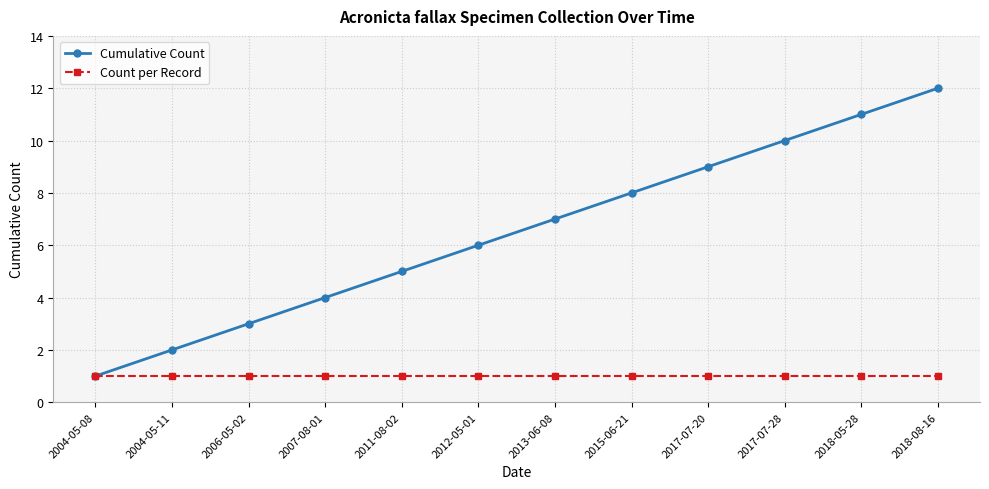

What is the label of the 1st point from the right?

2018-08-16